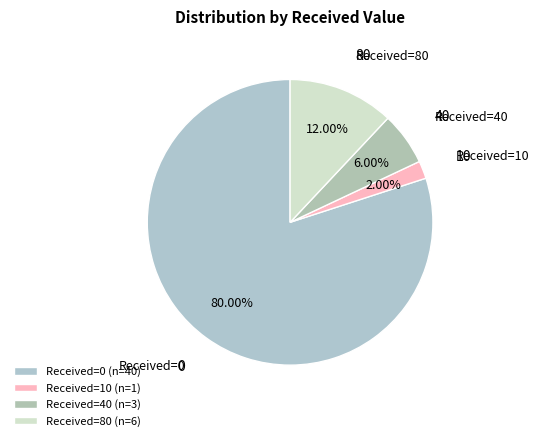

Combined, do Received=80 and Received=10 account for over 50%?

No